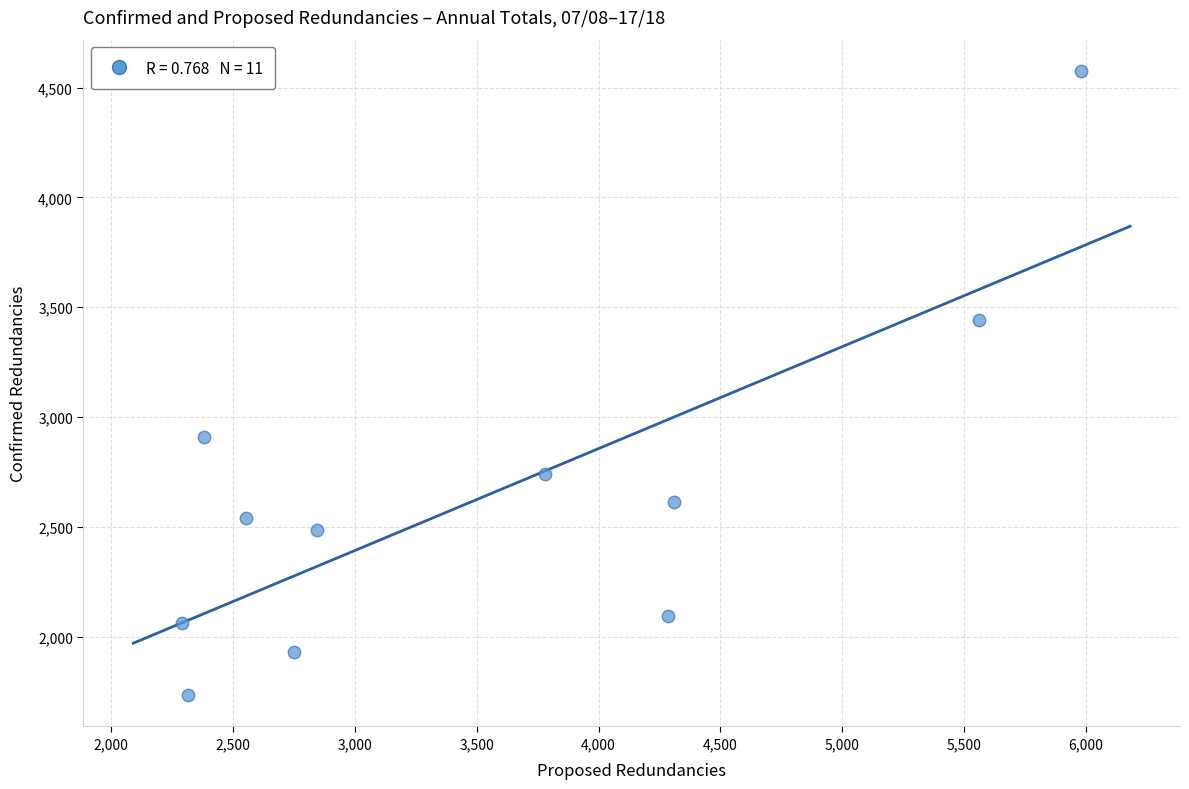

What Y value in the scatter plot is closest to 3154?

2910